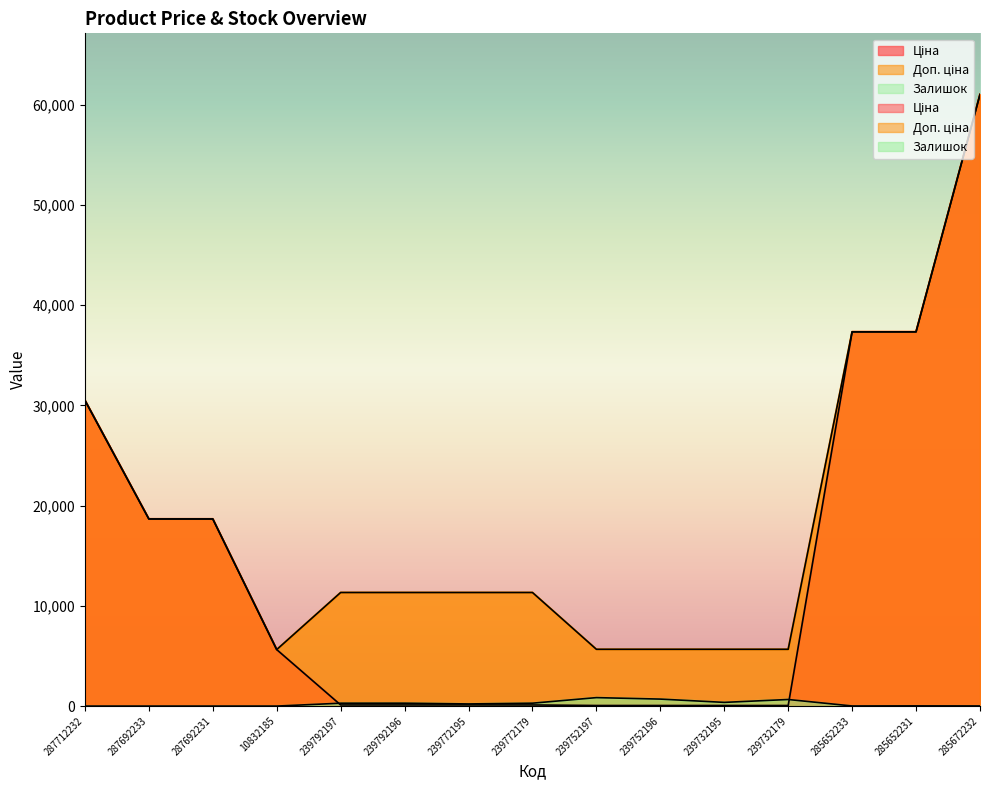

What is the average value of the Доп. ціна series?

18480.4